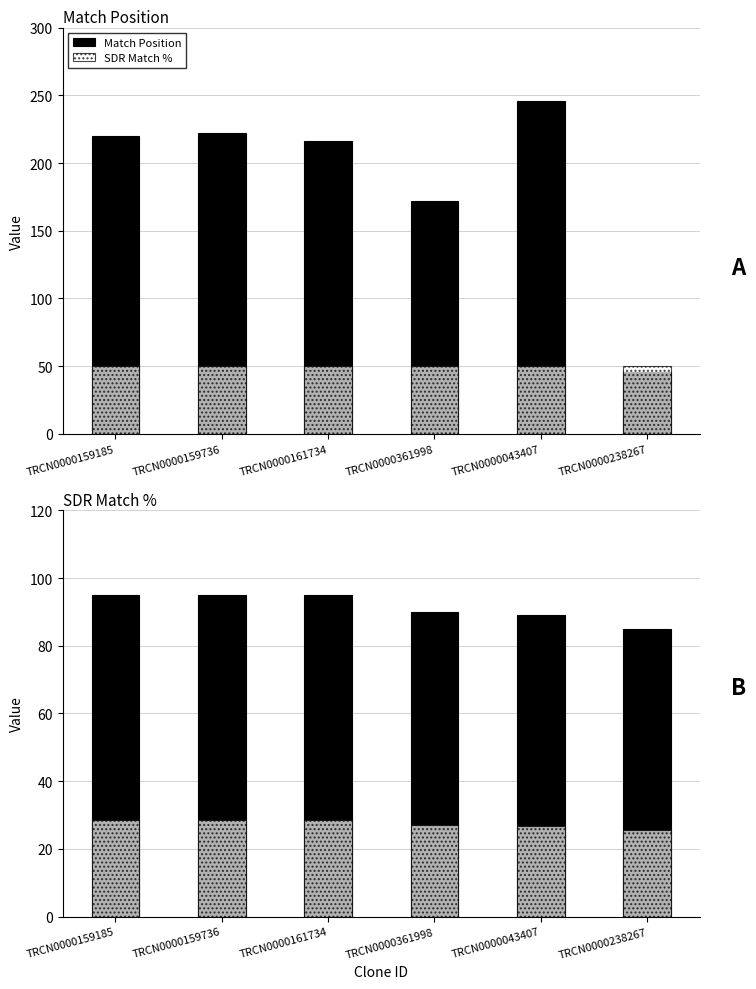

What is the value of the Match % bar at the 5th from the left?

26.7